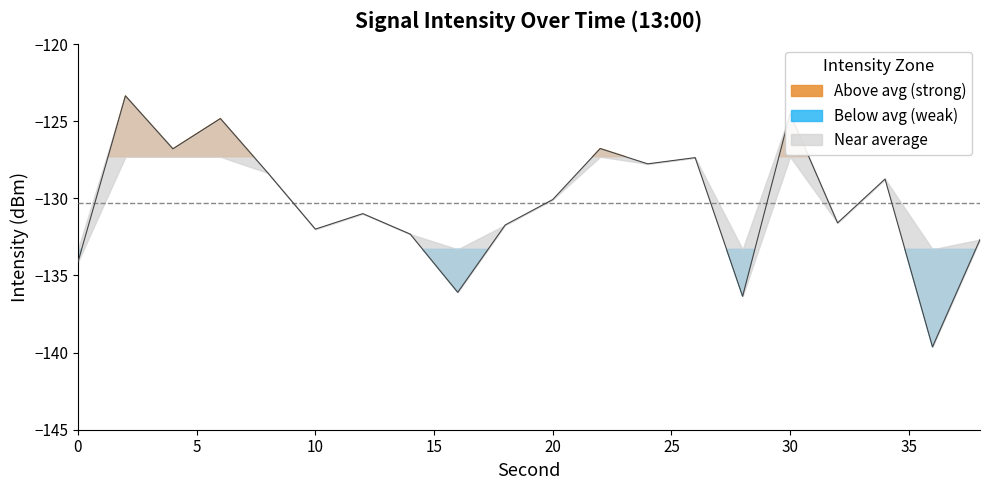

What is the value of the 9th point from the left?

-136.1